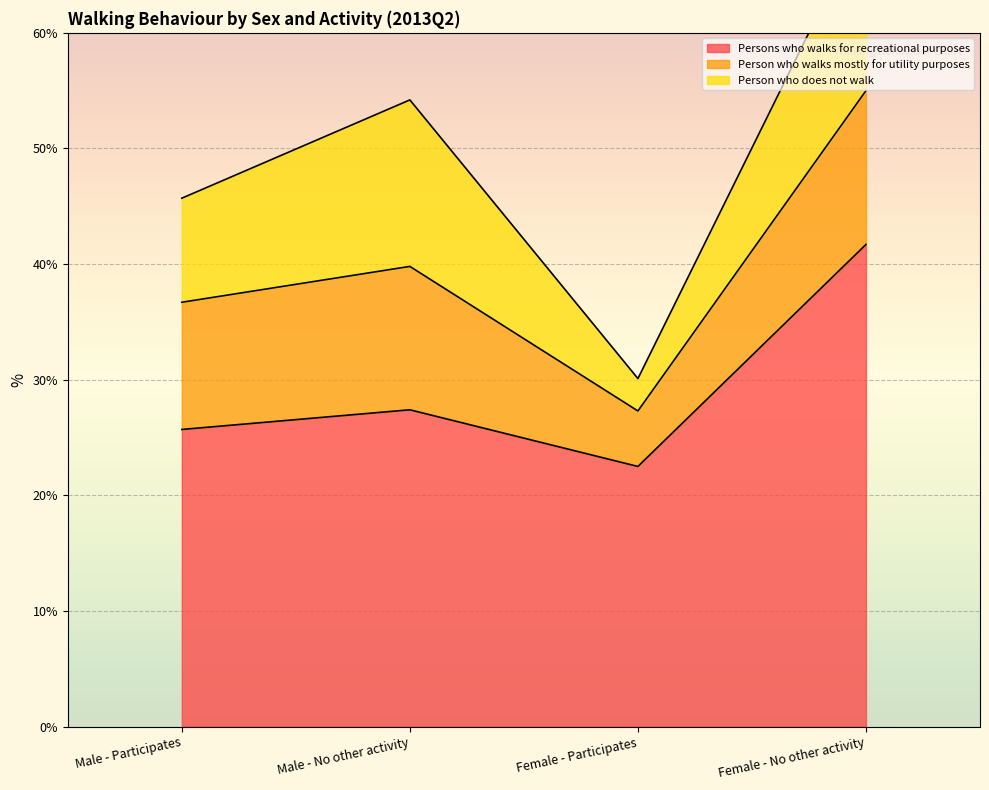

Where does the Person who walks mostly for utility purposes series first go above 12?

Male - No other activity